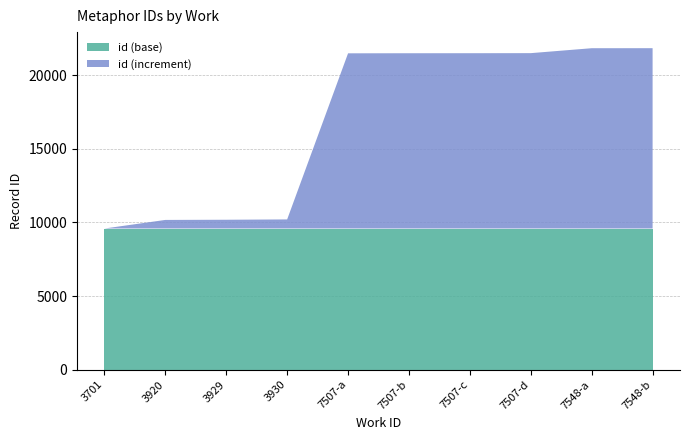

Reading left to right, transcribe all the data shown in this chart.

9590	10174	10186	10208	21496	21501	21503	21508	21843	21845